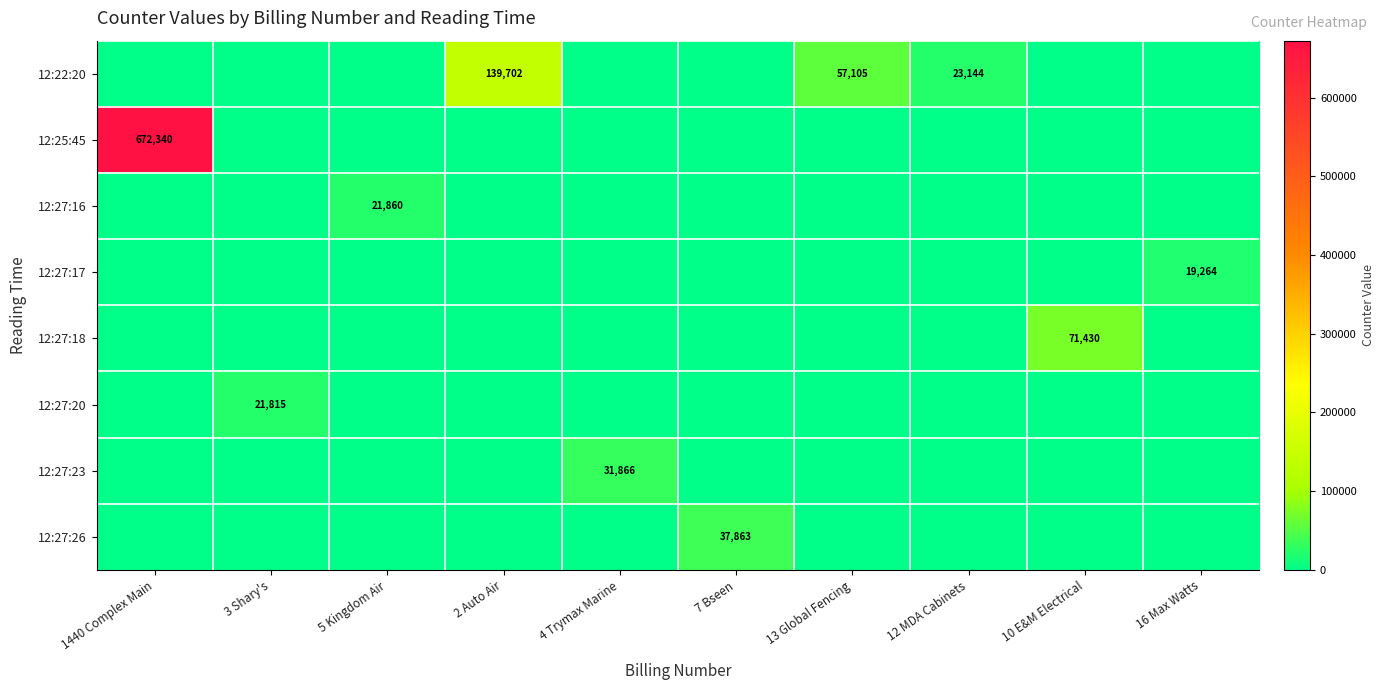

The 12:27:17 series shows 31816 at 16 Max Watts. True or false?

False